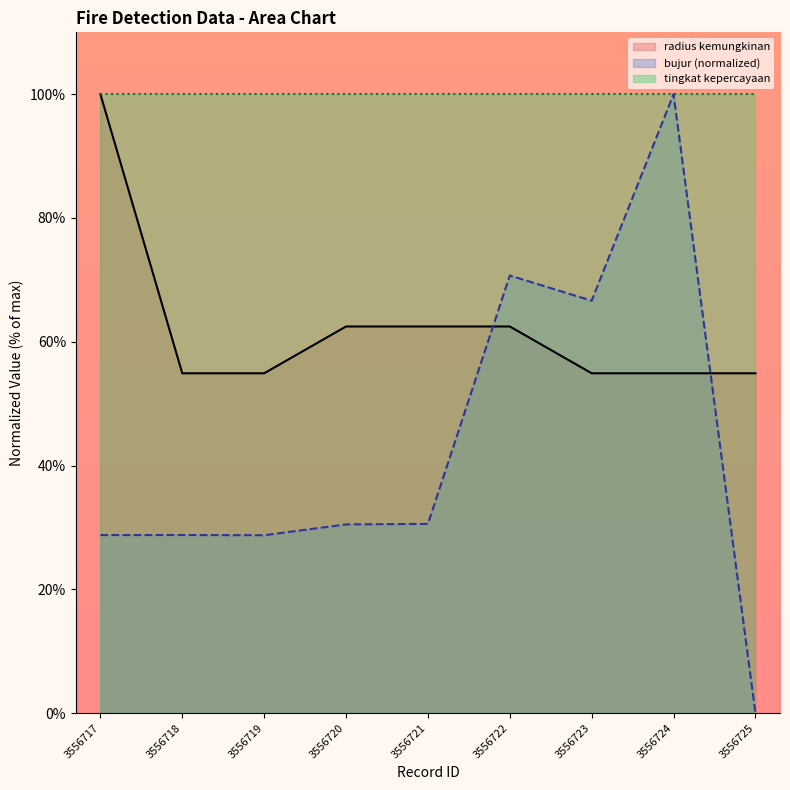

True or false: bujur and radius kemungkinan intersect in this chart.

True